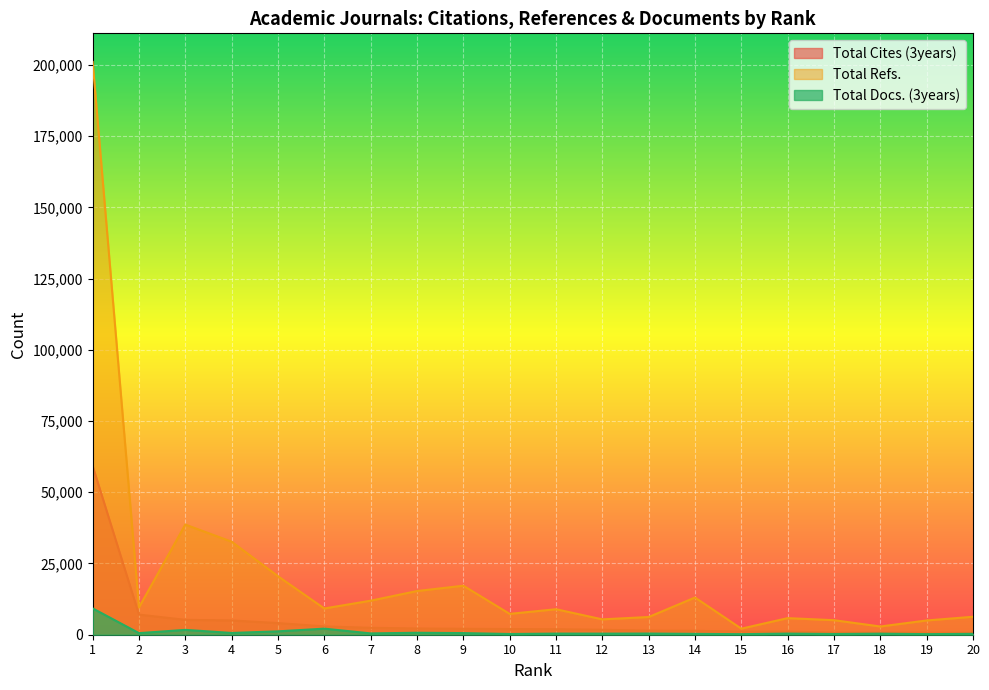

True or false: Total Refs. and Total Docs. (3years) cross at least once.

False